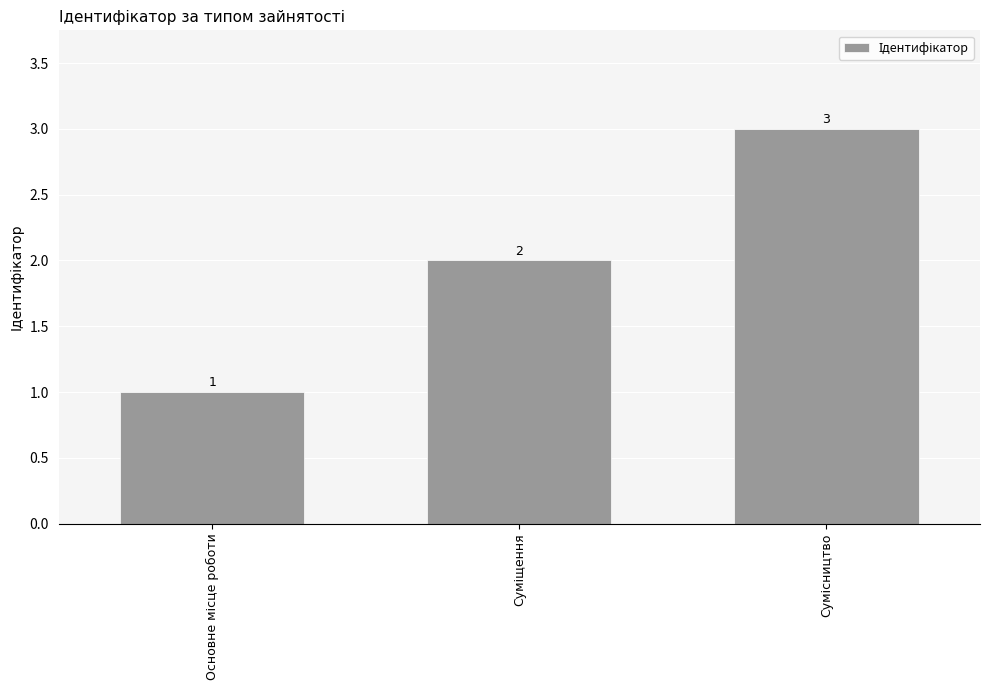

What is the value of the 2nd bar from the left?

2